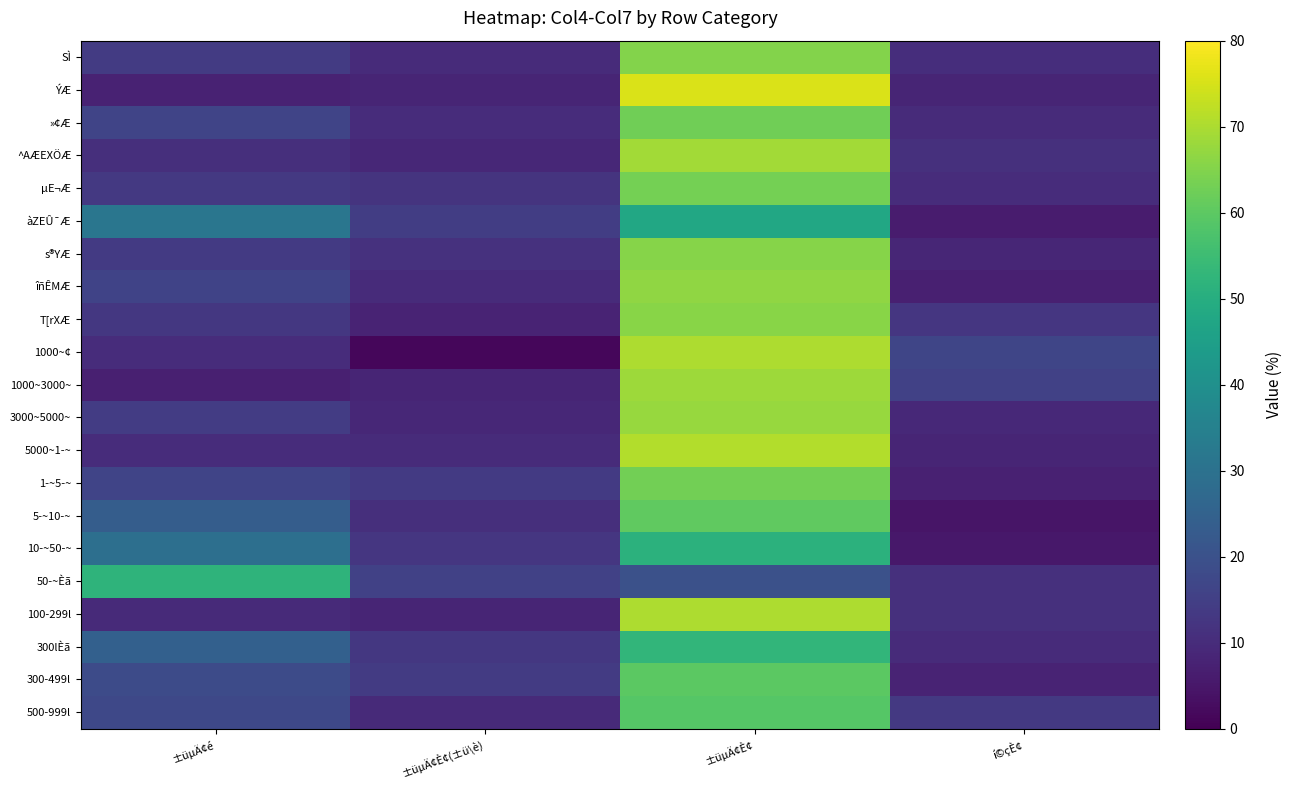

How many distinct data groups are displayed?

21